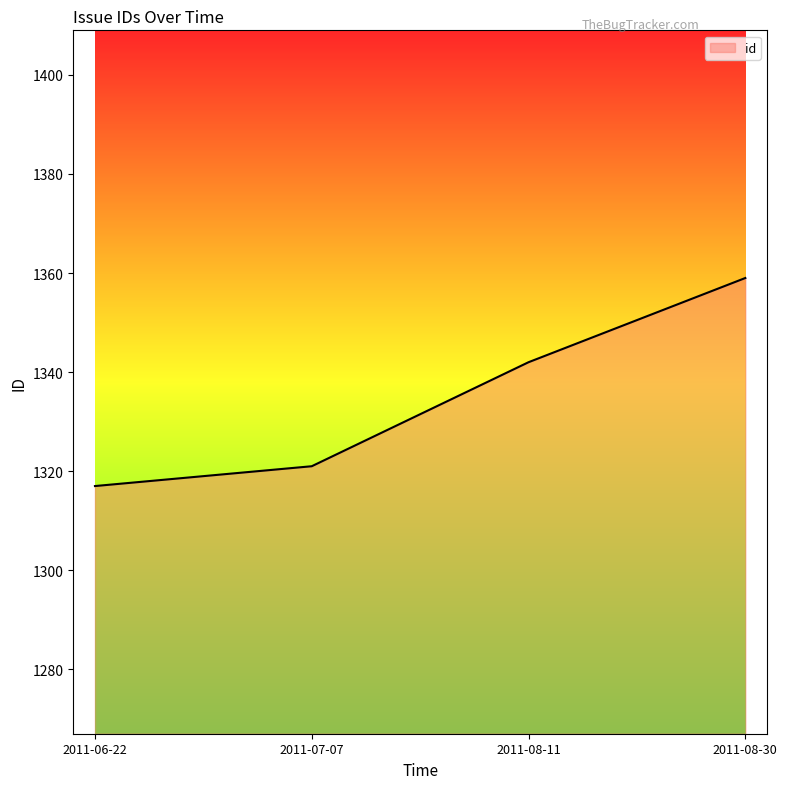

Which has a higher value, 2011-08-11 or 2011-07-07?

2011-08-11